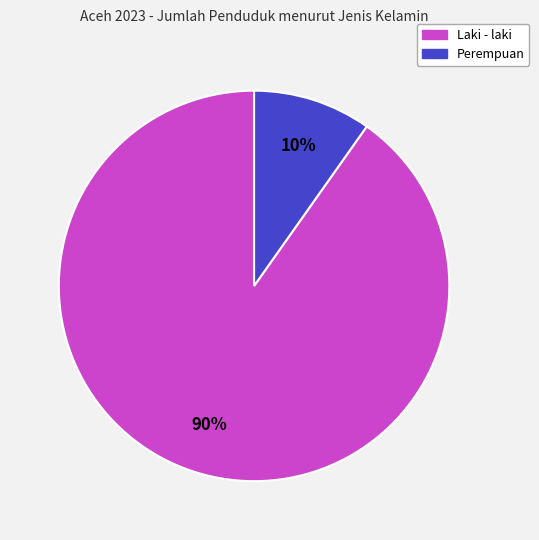

Which slice is the largest?

Laki - laki